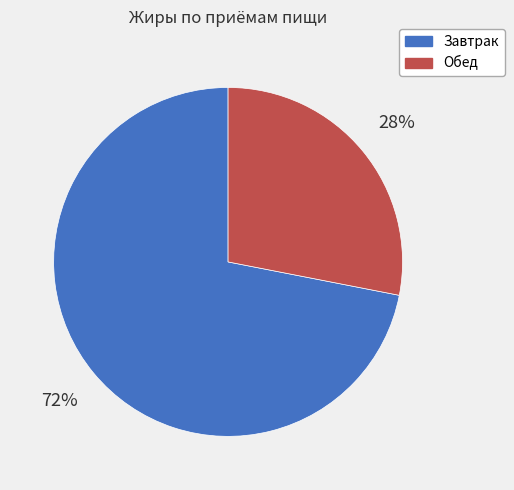

Do Завтрак and Обед together represent more than half of the pie?

Yes